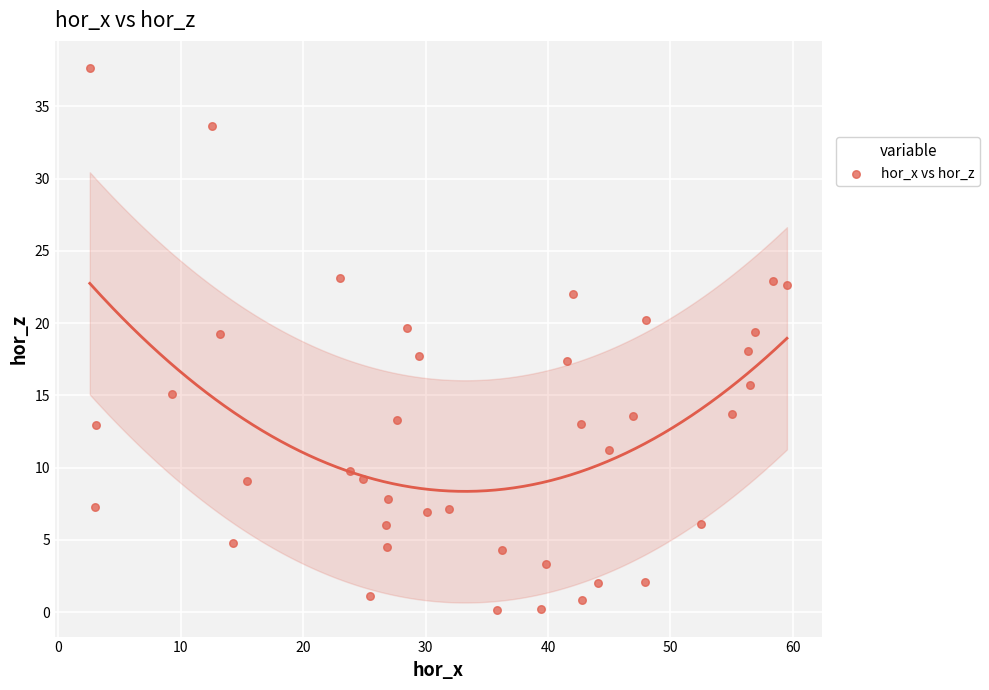

What is the range of X values (max minus min)?

57.0